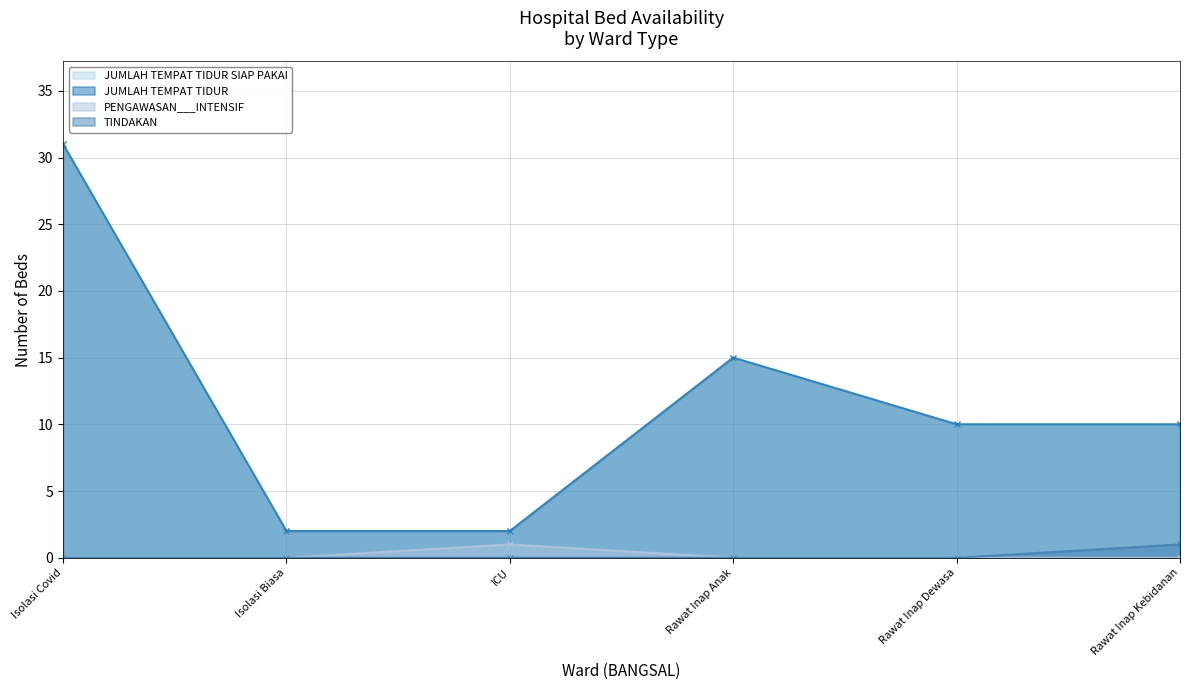

What value does the JUMLAH TEMPAT TIDUR series have at Rawat Inap Kebidanan, to the nearest 5?

10